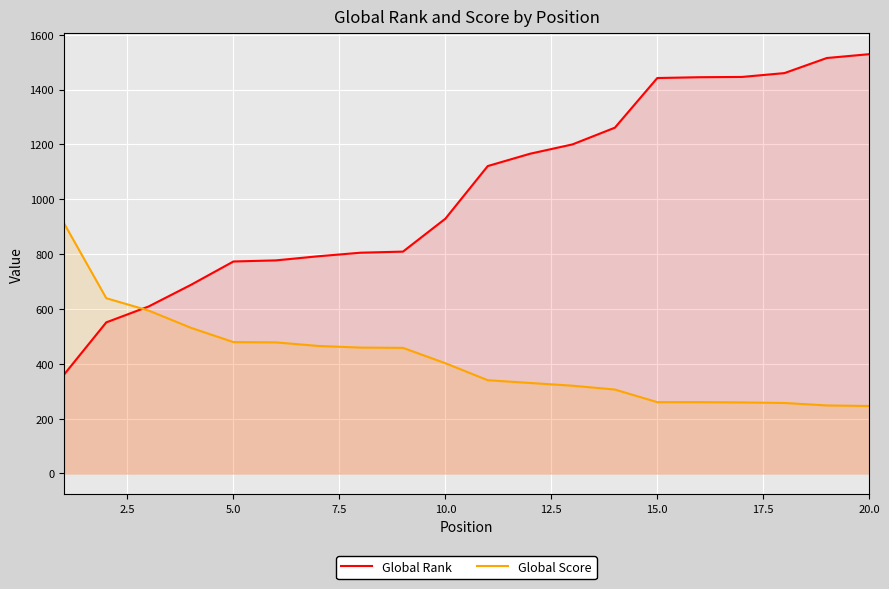

List the series in order of their peak value, lowest first.

Global Score, Global Rank